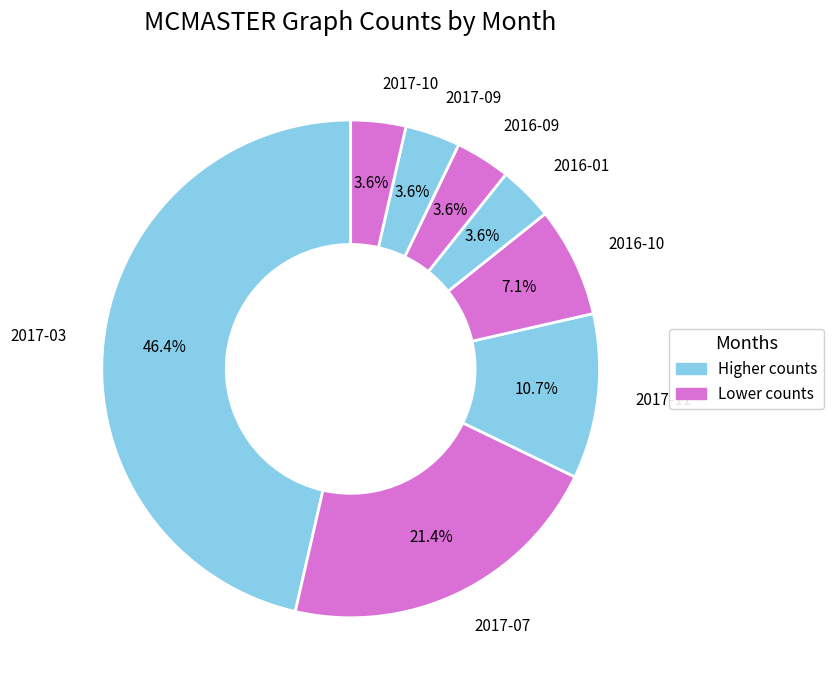

To the nearest percent, what portion does 2016-10 represent?

7%